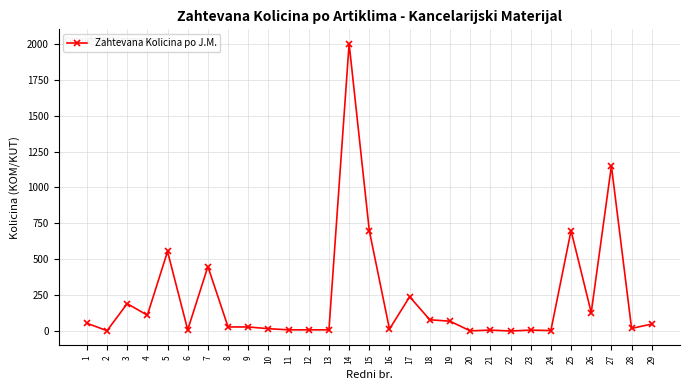

What is the average value?

230